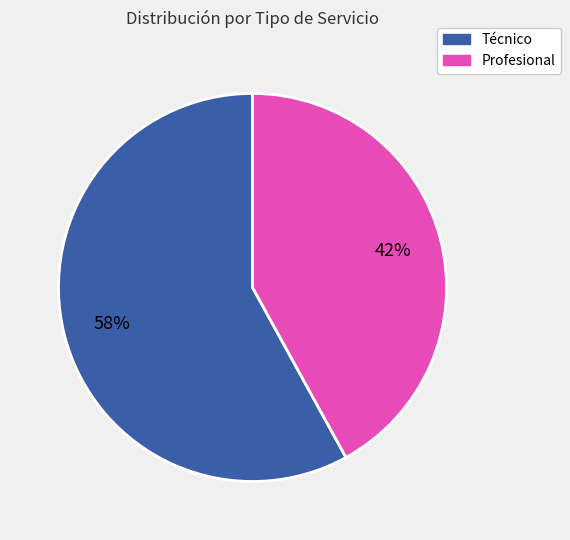

Which slice represents more than half of the pie?

Técnico